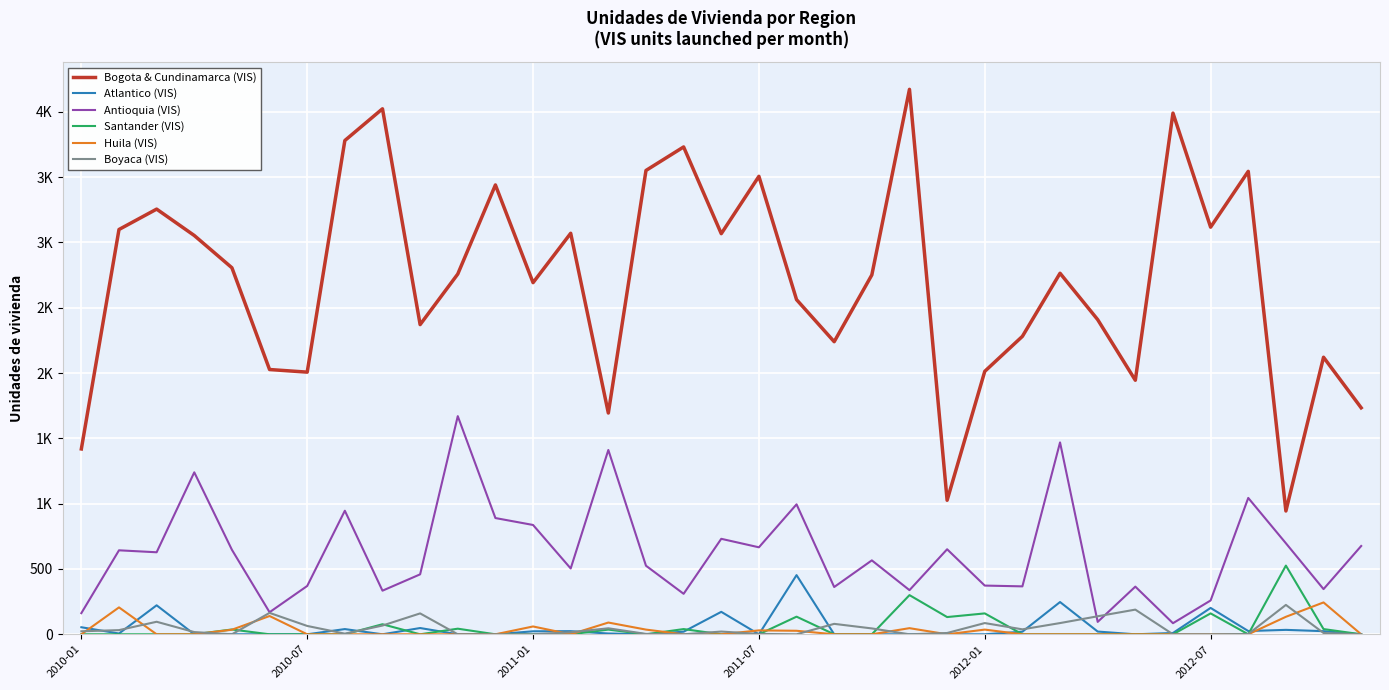

Reading left to right, list all the values displayed in this chart.

Bogota & Cundinamarca (VIS): 1419	3099	3255	3053	2806	2027	2007	3780	4023	2371	2758	3440	2692	3070	1694	3551	3731	3067	3506	2562	2240	2751	4172	1026	2013	2281	2764	2409	1945	3990	3117	3544	944	2121	1734
Atlantico (VIS): 54	6	222	0	0	0	0	40	0	48	0	0	23	24	6	0	20	172	0	453	0	0	0	0	0	20	247	21	0	10	202	25	34	24	0
Antioquia (VIS): 162	643	628	1240	647	169	370	946	334	459	1670	890	837	504	1411	525	310	731	666	995	362	566	338	651	373	367	1469	95	365	85	259	1044	697	346	676
Santander (VIS): 0	0	0	0	37	0	0	0	77	0	43	0	0	0	36	0	40	0	0	135	0	0	300	132	160	0	0	0	0	0	160	0	526	40	0
Huila (VIS): 0	206	0	0	35	140	0	0	0	0	0	0	60	0	90	36	0	0	30	27	0	0	47	0	36	0	0	0	0	0	0	0	134	244	0
Boyaca (VIS): 23	32	96	17	0	164	64	5	67	160	0	0	0	16	46	3	0	21	3	0	80	45	0	10	86	38	86	138	189	0	0	2	225	10	0